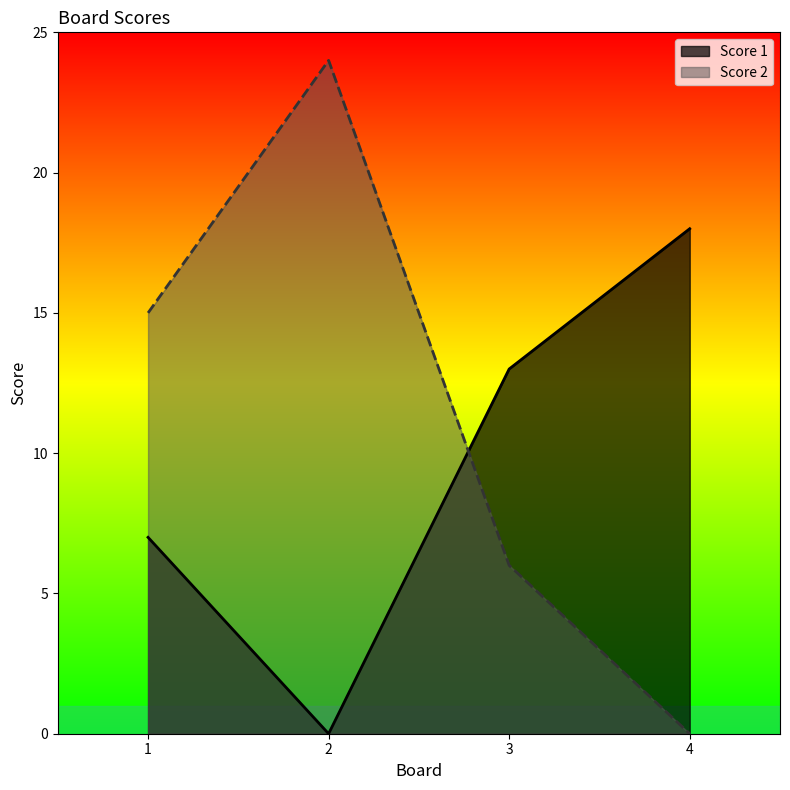

Is the value of Score 2 at 3 greater than the value of Score 1 at 3?

No